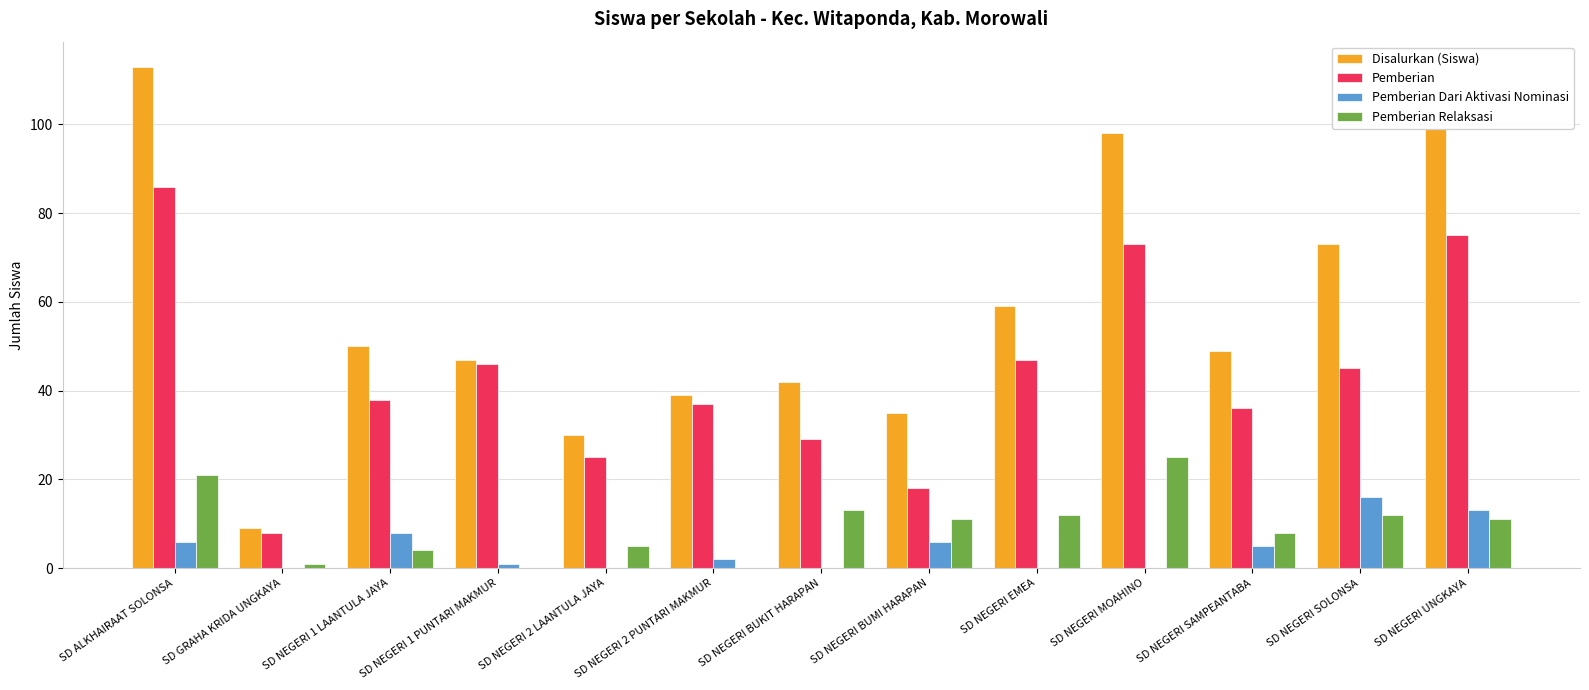

How many data points does each series have?

13